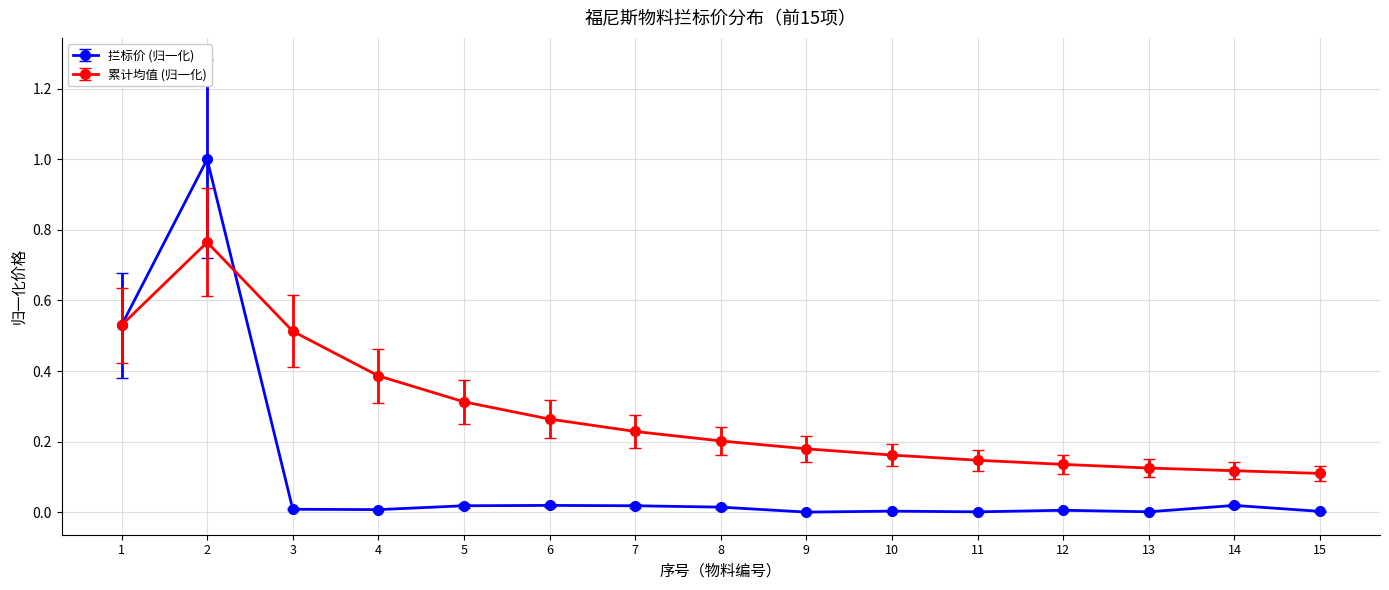

At which category does 累计均值 (归一化) reach its first local peak?

2